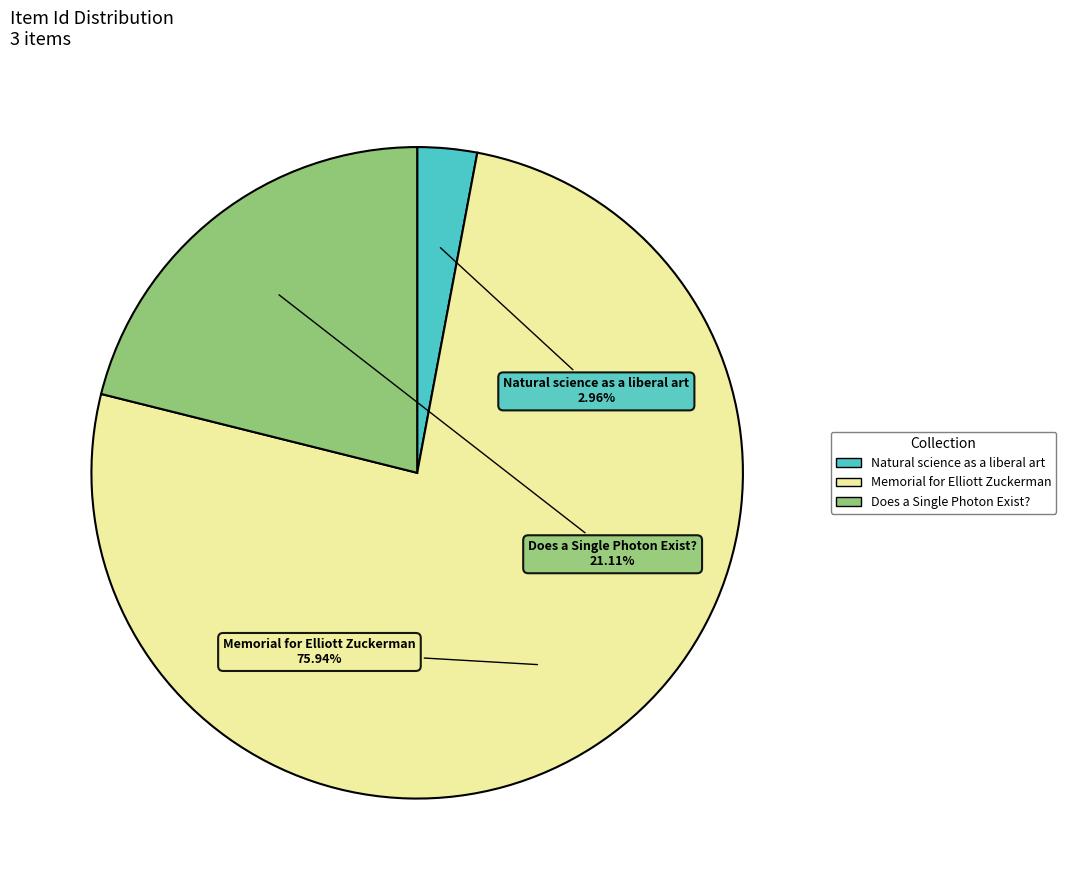

Does Memorial for Elliott Zuckerman account for over 50% of the chart?

Yes